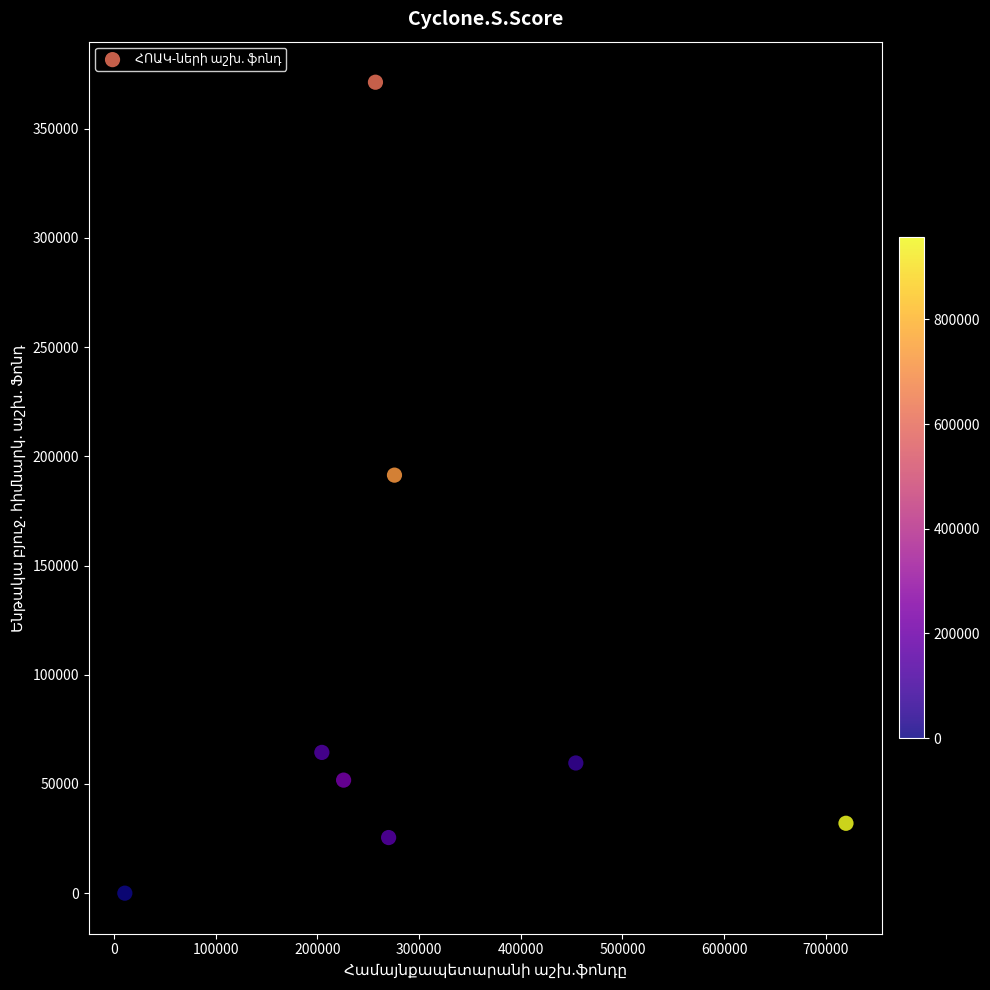

What is the range of X values (max minus min)?

709552.0